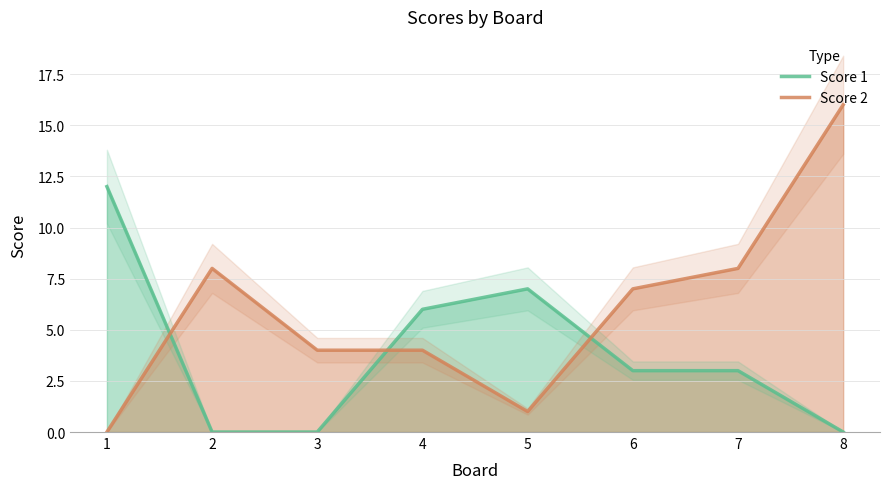

How many intersections are there between Score 1 and Score 2?

3